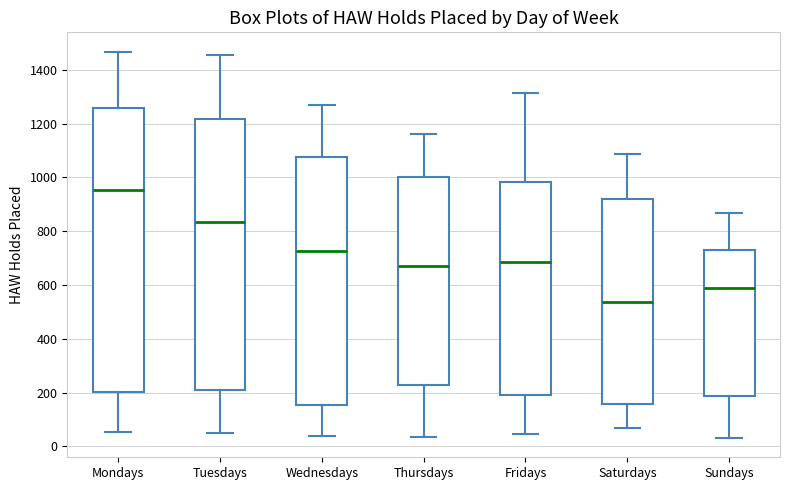

Reading left to right, read every box against the y-axis: the position of its median line, the range the box covers, and the ends of its whiskers. The values are not printed on the chart, so give them approximately, as read against the axis.

Mondays: median 960, box 200 to 1260, whiskers 60 to 1460
Tuesdays: median 840, box 220 to 1220, whiskers 60 to 1460
Wednesdays: median 720, box 160 to 1080, whiskers 40 to 1280
Thursdays: median 660, box 220 to 1000, whiskers 40 to 1160
Fridays: median 680, box 200 to 980, whiskers 40 to 1320
Saturdays: median 540, box 160 to 920, whiskers 60 to 1080
Sundays: median 600, box 180 to 740, whiskers 40 to 860